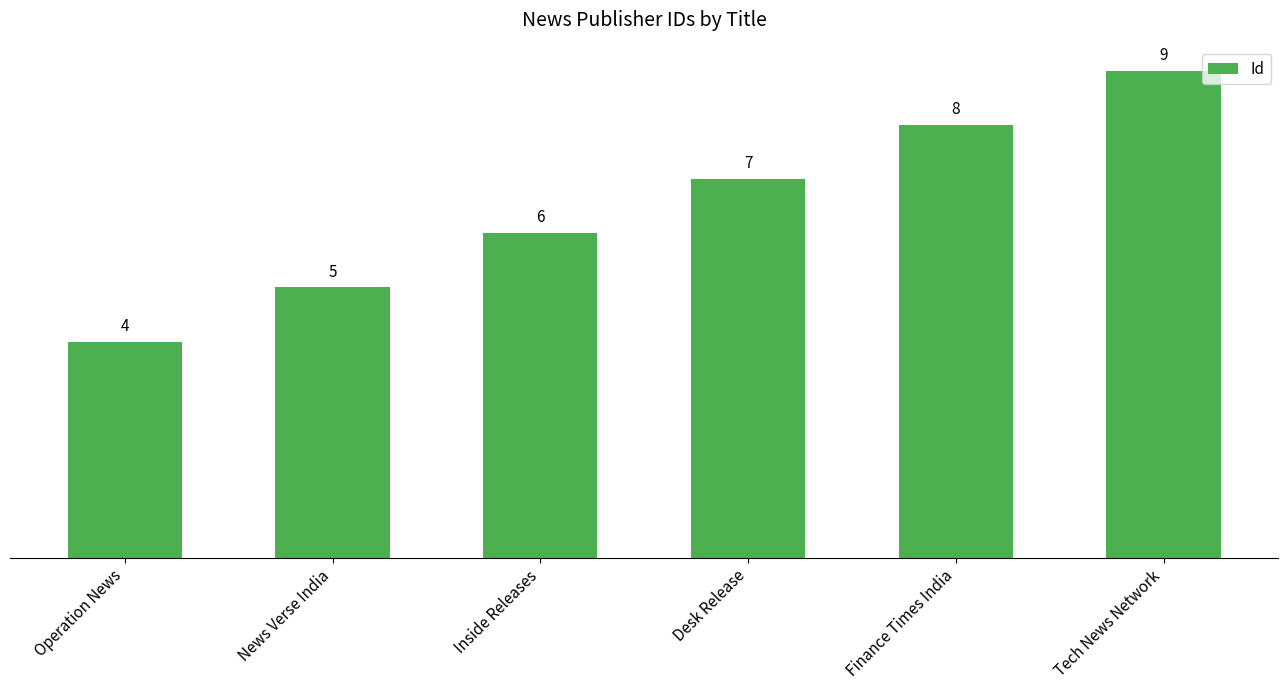

Reading left to right, extract all data points from this chart.

Operation News=4	News Verse India=5	Inside Releases=6	Desk Release=7	Finance Times India=8	Tech News Network=9